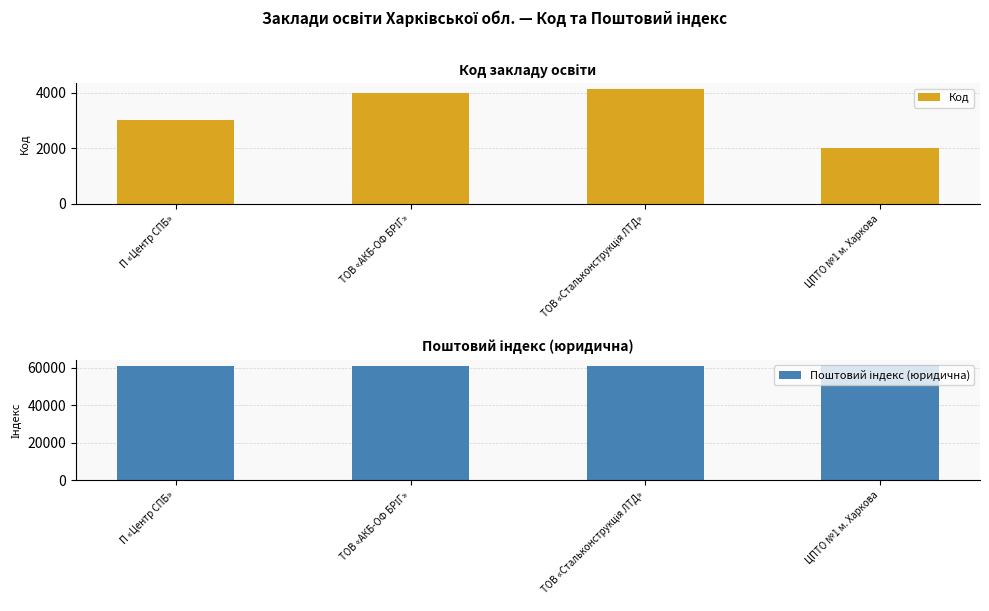

What is the sum of all Поштовий індекс (юридична) values?

244334